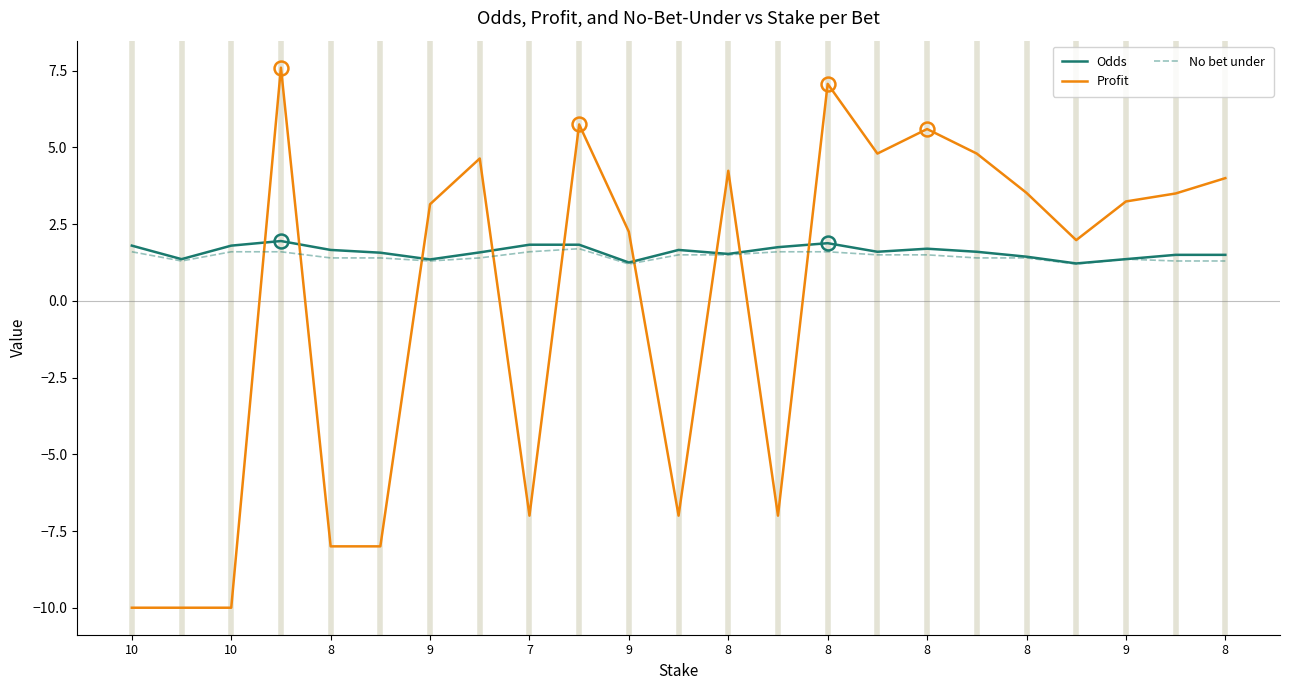

Which series has the largest range (max minus min)?

Profit